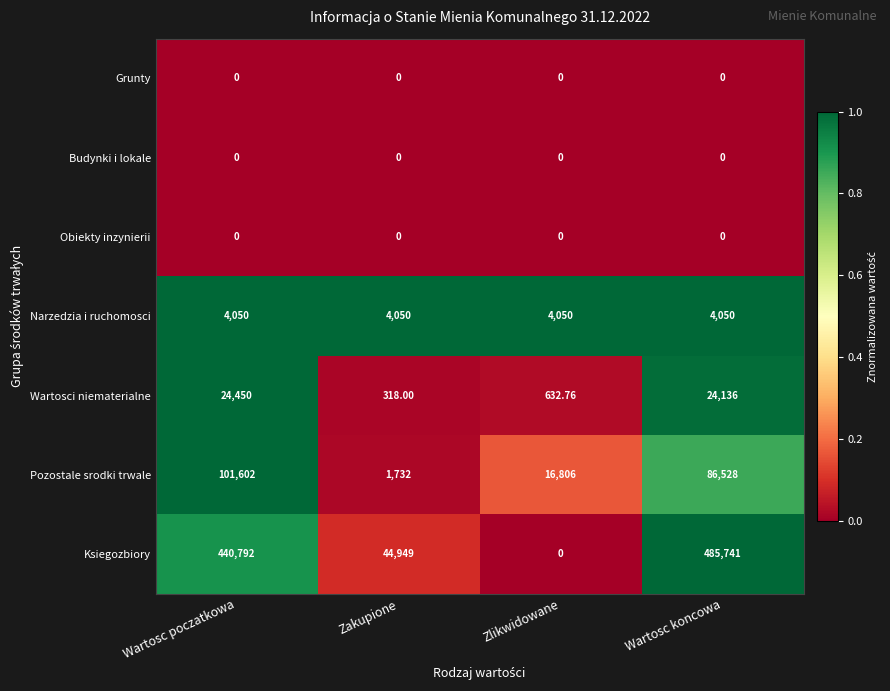

Which series has the largest total across all categories?

Ksiegozbiory